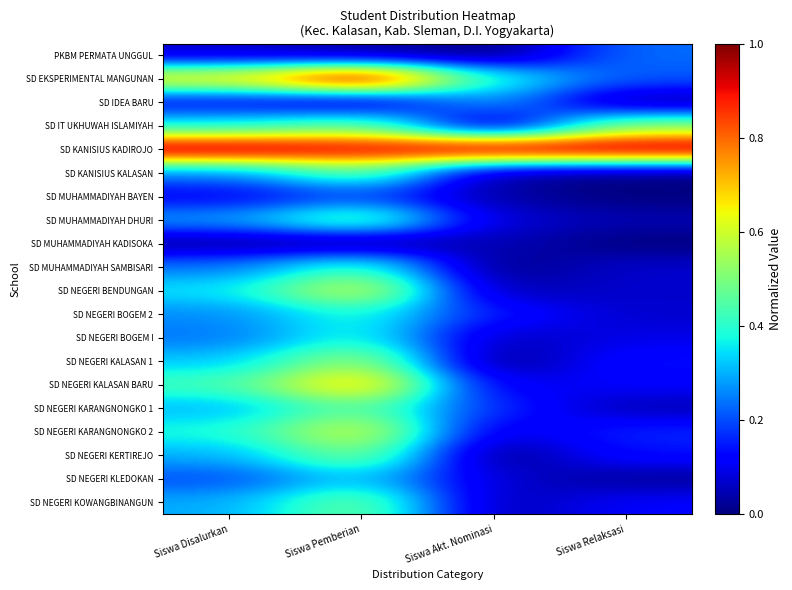

At Siswa Pemberian, list the series in order from largest to smallest.

SD EKSPERIMENTAL MANGUNAN, SD KANISIUS KADIROJO, SD NEGERI KALASAN BARU, SD NEGERI BENDUNGAN, SD NEGERI KARANGNONGKO 2, SD NEGERI KALASAN 1, SD NEGERI KERTIREJO, SD NEGERI KOWANGBINANGUN, SD MUHAMMADIYAH DHURI, SD IT UKHUWAH ISLAMIYAH, SD KANISIUS KALASAN, SD NEGERI KARANGNONGKO 1, SD MUHAMMADIYAH SAMBISARI, SD NEGERI BOGEM 2, SD NEGERI BOGEM I, SD NEGERI KLEDOKAN, SD MUHAMMADIYAH BAYEN, SD IDEA BARU, PKBM PERMATA UNGGUL, SD MUHAMMADIYAH KADISOKA